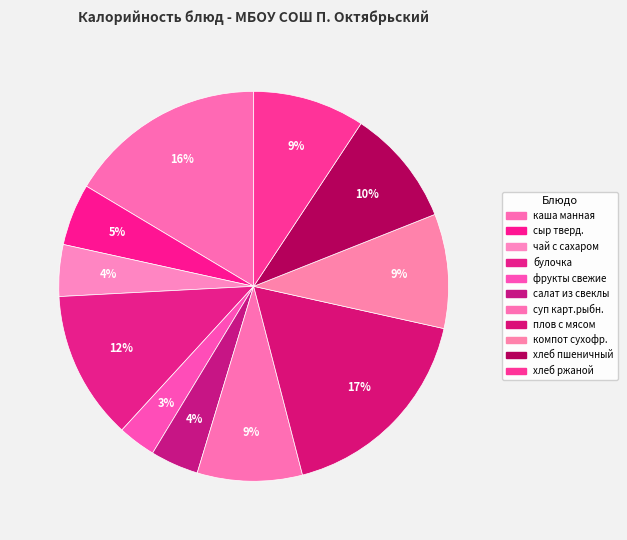

Between чай с сахаром and булочка, which is larger?

булочка